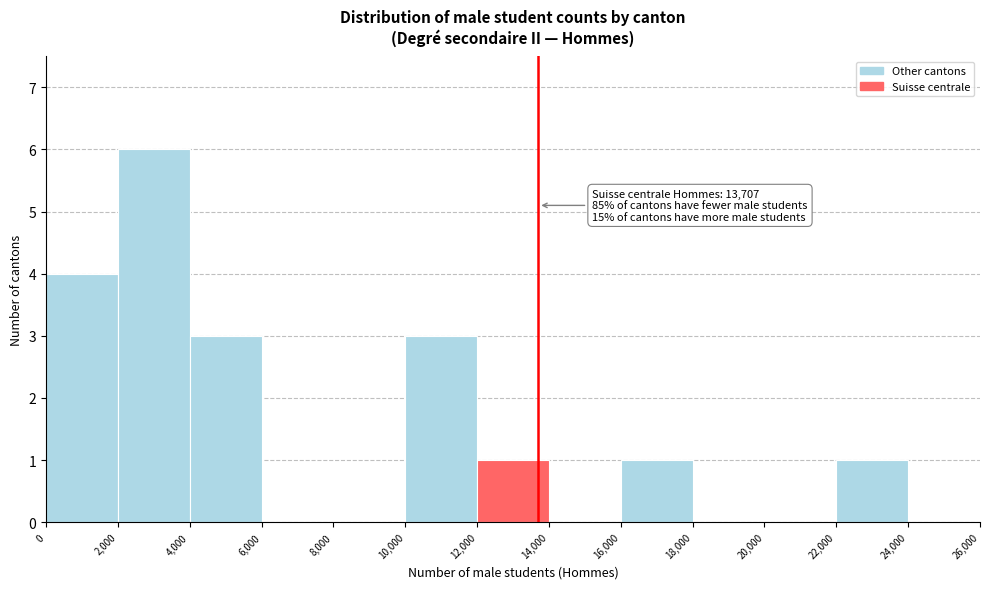

Which range on the x-axis has the tallest bar?

2,000 to 4,000